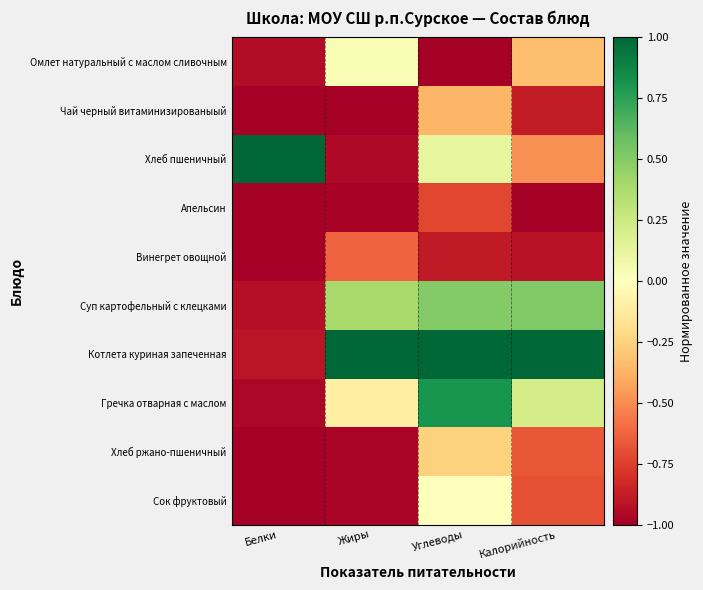

Reading right to left, transcribe all the data shown in this chart.

Омлет натуральный с маслом сливочным: Калорийность=-0.3	Углеводы=-1.0	Жиры=0.0	Белки=-0.9
Чай черный витаминизированыый: Калорийность=-0.9	Углеводы=-0.4	Жиры=-1.0	Белки=-1.0
Хлеб пшеничный: Калорийность=-0.5	Углеводы=0.1	Жиры=-1.0	Белки=1.0
Апельсин: Калорийность=-1.0	Углеводы=-0.7	Жиры=-1.0	Белки=-1.0
Винегрет овощной: Калорийность=-0.9	Углеводы=-0.9	Жиры=-0.6	Белки=-1.0
Суп картофельный с клецками: Калорийность=0.5	Углеводы=0.5	Жиры=0.4	Белки=-0.9
Котлета куриная запеченная: Калорийность=1.0	Углеводы=1.0	Жиры=1.0	Белки=-0.9
Гречка отварная с маслом: Калорийность=0.2	Углеводы=0.8	Жиры=-0.1	Белки=-1.0
Хлеб ржано-пшеничный: Калорийность=-0.7	Углеводы=-0.3	Жиры=-1.0	Белки=-1.0
Сок фруктовый: Калорийность=-0.7	Углеводы=0.0	Жиры=-1.0	Белки=-1.0